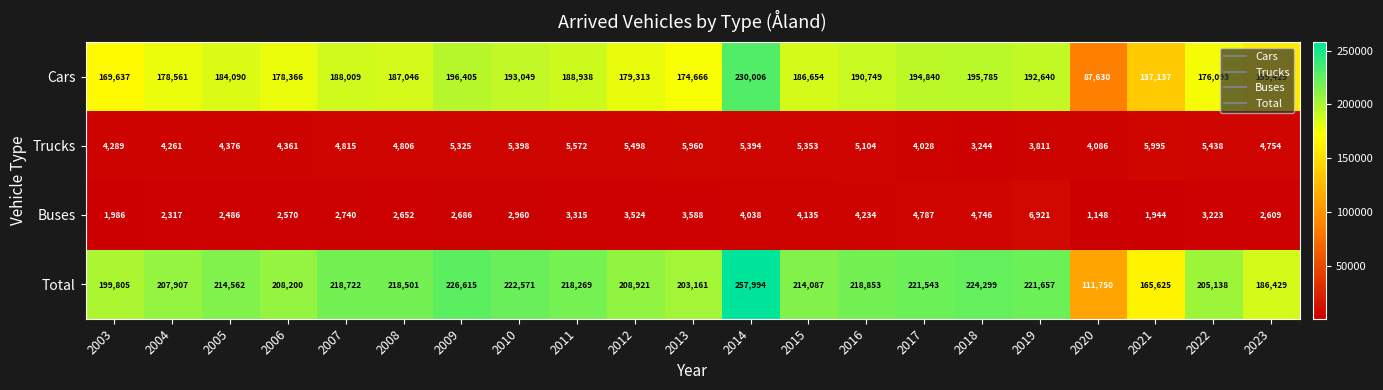

Is it true that Buses equals 2486 at 2005?

True